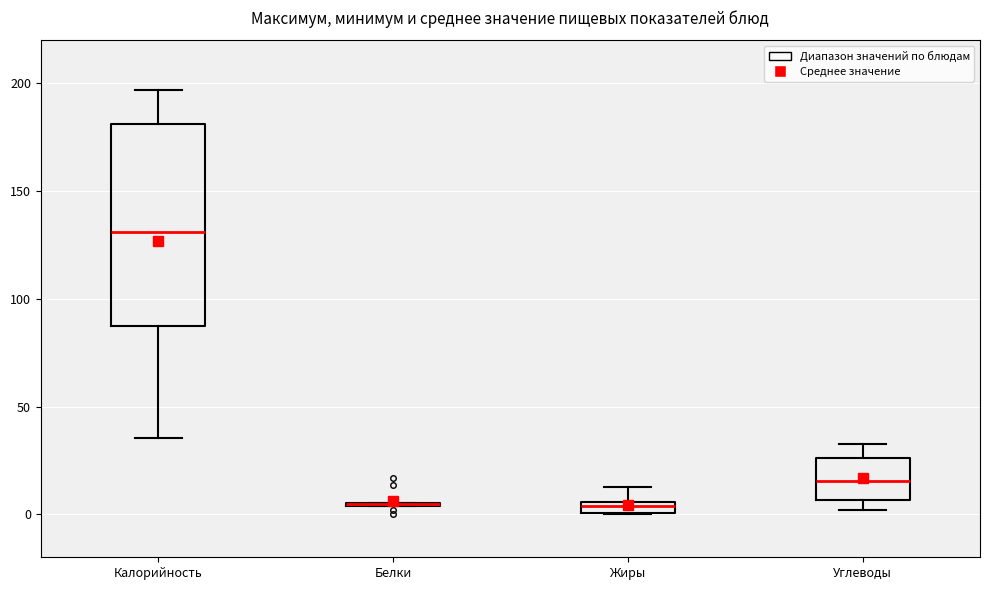

Where does the upper whisker of the box for Калорийность end on the y-axis? The values are not printed on the chart, so give them approximately, as read against the axis.

195